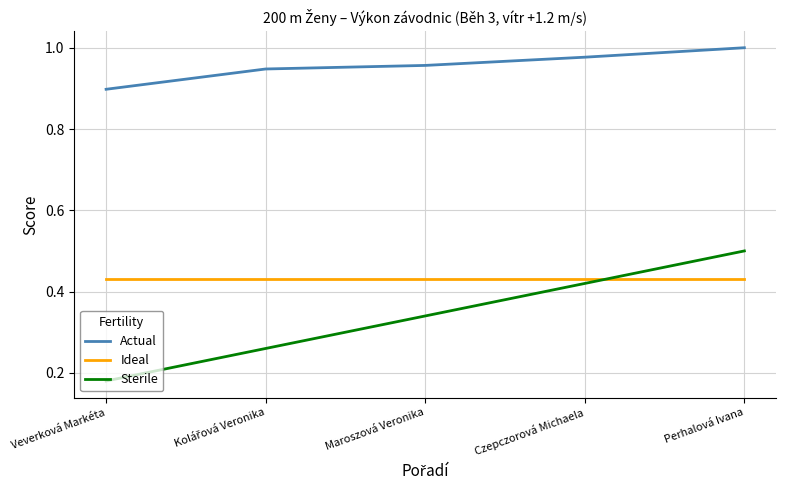

Where is Actual nearest to the value 0?

Veverková Markéta